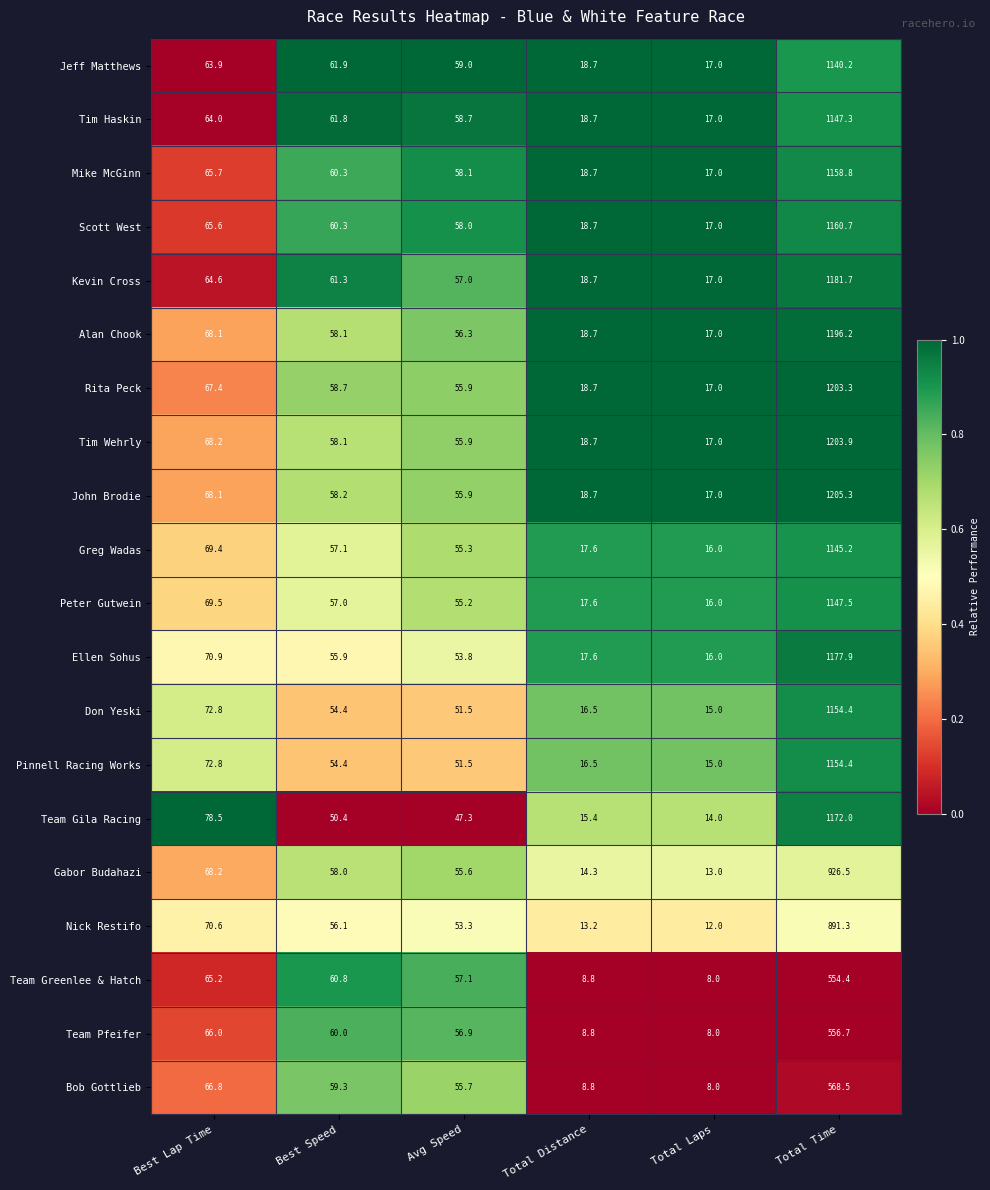

What is the difference between the second highest and second lowest values in the Gabor Budahazi series?

53.9